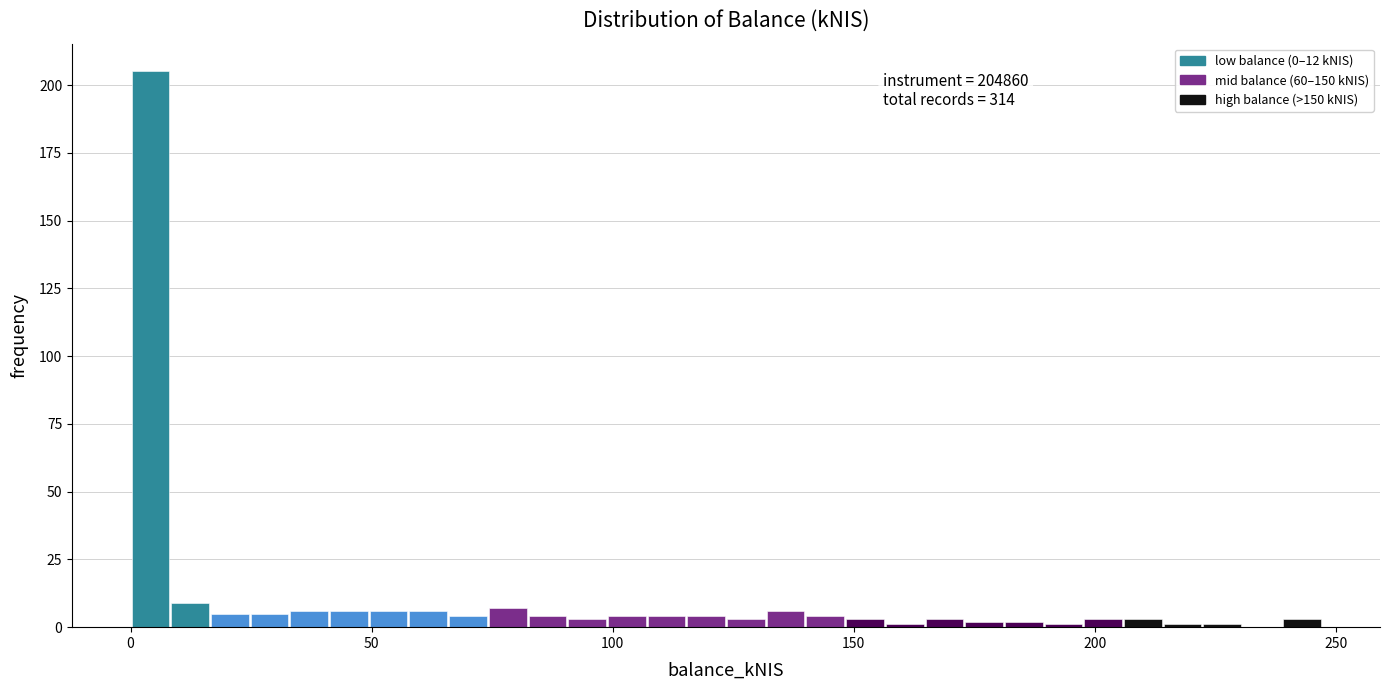

Around what value on the x-axis is the tallest bar? Give the approximate position of its centre, as read against the axis.

5